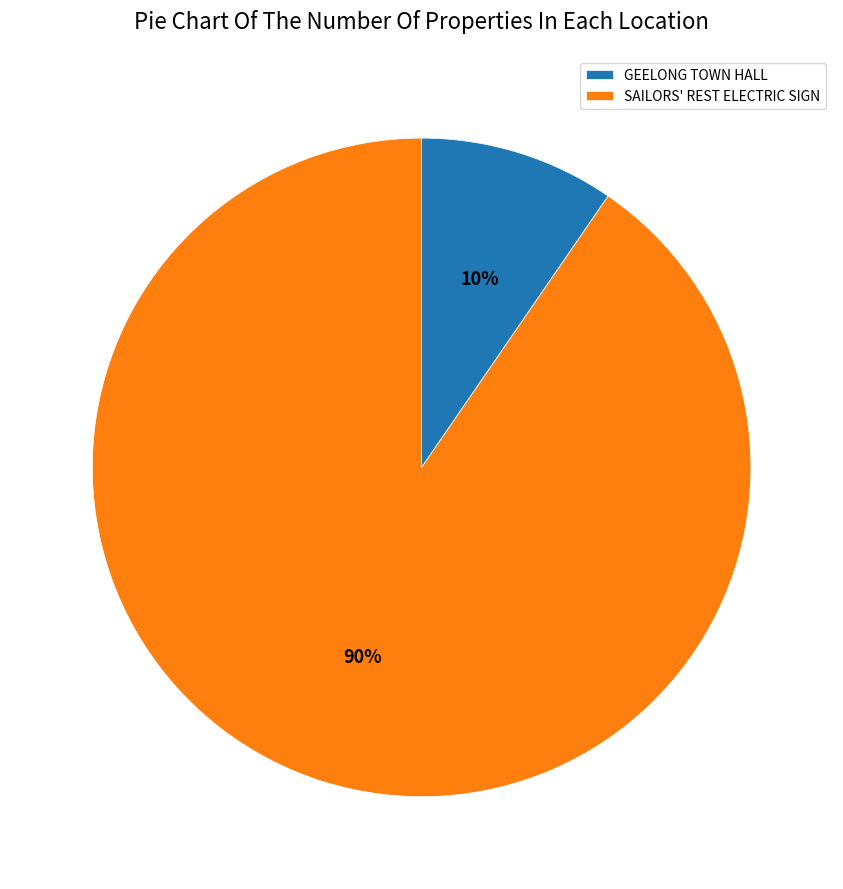

The SAILORS' REST ELECTRIC SIGN slice represents 90% of the pie. True or false?

True